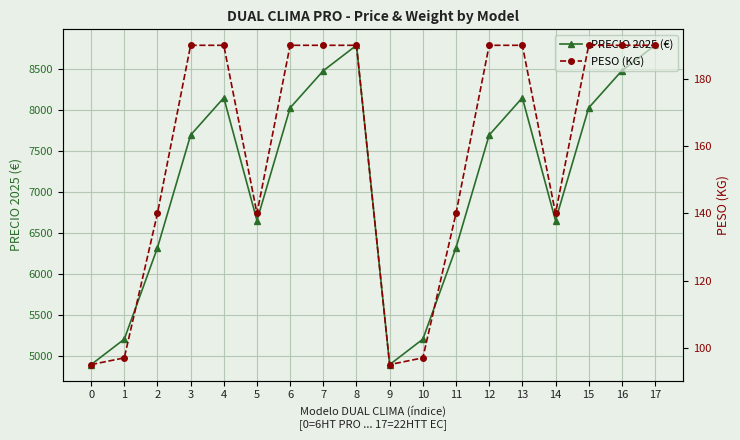

Where is PRECIO 2025 (€) nearest to the value 6842?

5